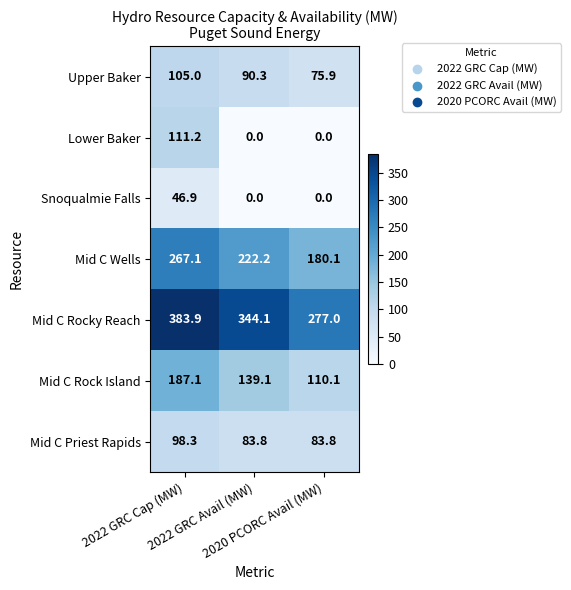

At which category is the sum across all series the highest?

2022 GRC Cap (MW)